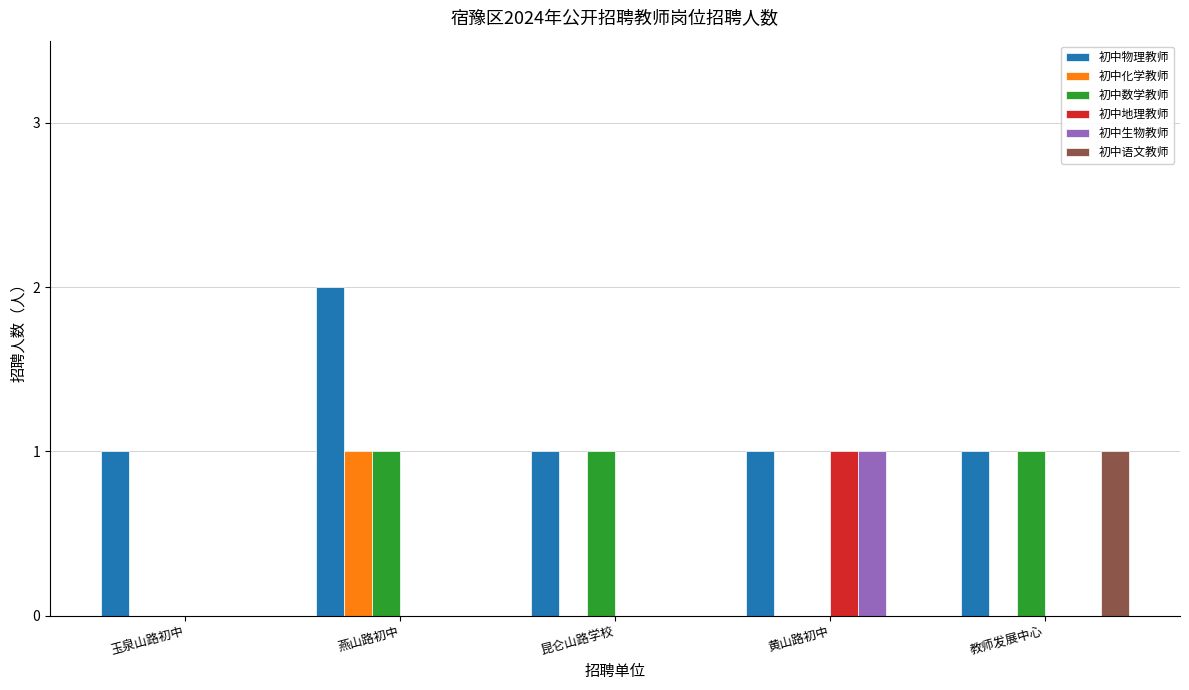

What are all the series names shown in the legend?

初中物理教师, 初中化学教师, 初中数学教师, 初中地理教师, 初中生物教师, 初中语文教师